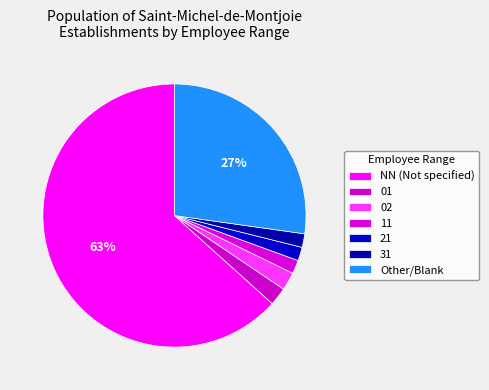

How many segments does this pie chart have?

7